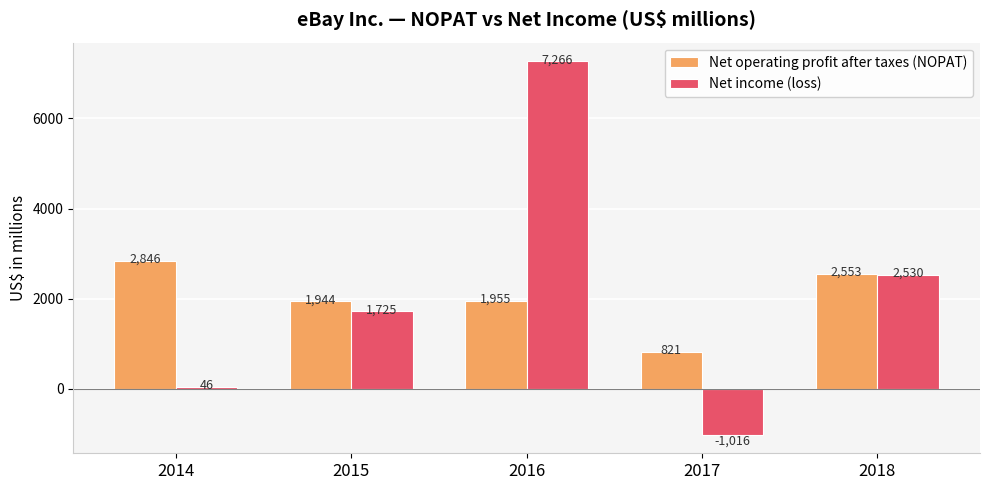

At which label does Net operating profit after taxes (NOPAT) reach its peak?

2014